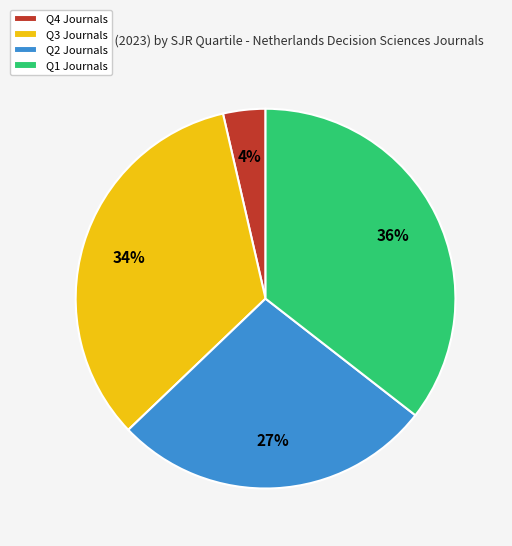

What is the smallest slice in the pie chart?

Q4 Journals